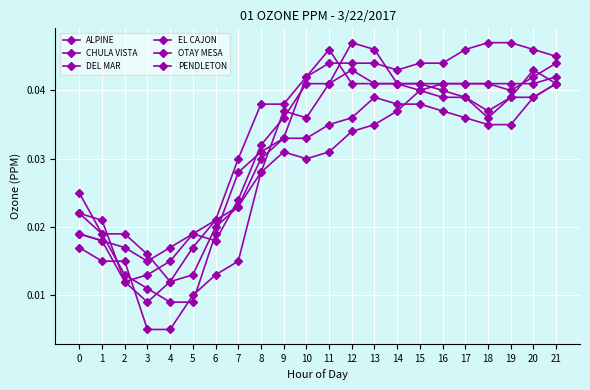

Which has a higher value, 9 or 7?

9